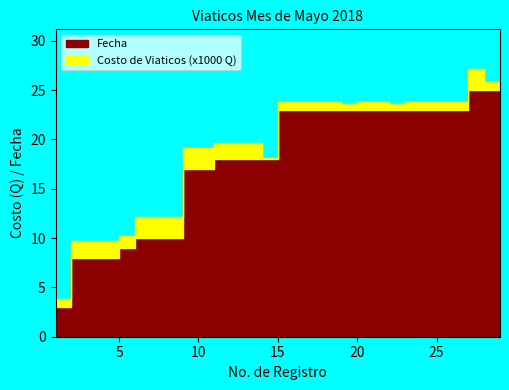

At which label does Fecha reach its peak?

27